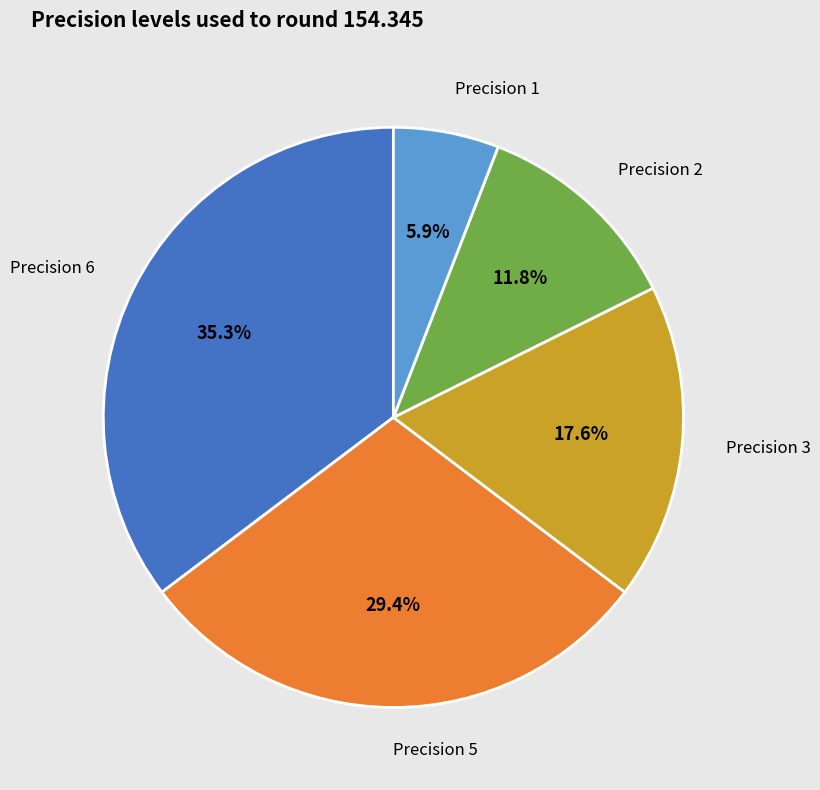

Does Precision 6 represent more than half of the total?

No